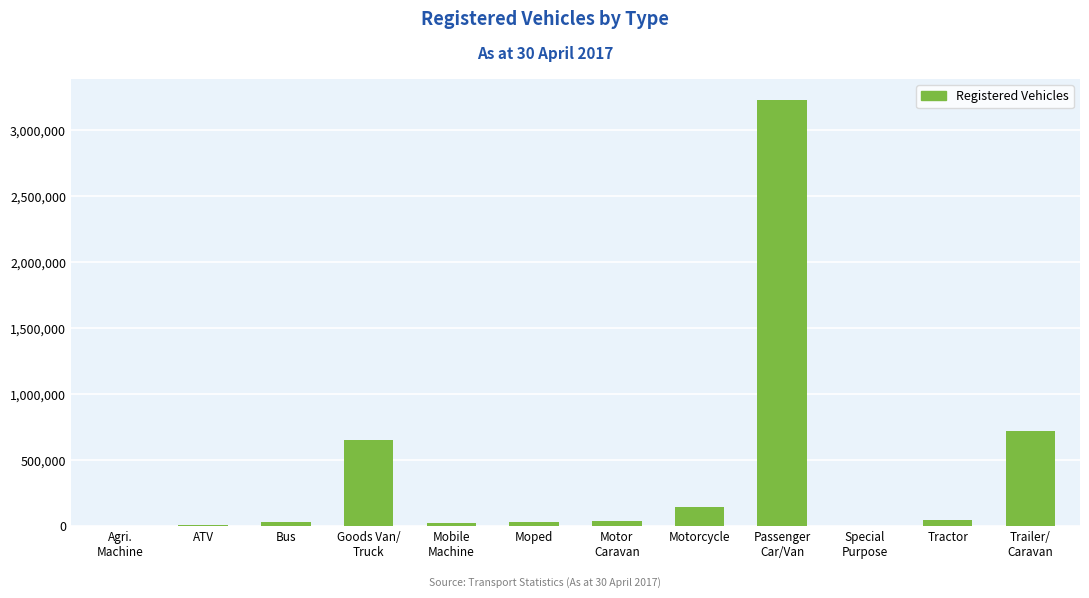

What is the maximum value shown in the chart?

3228748